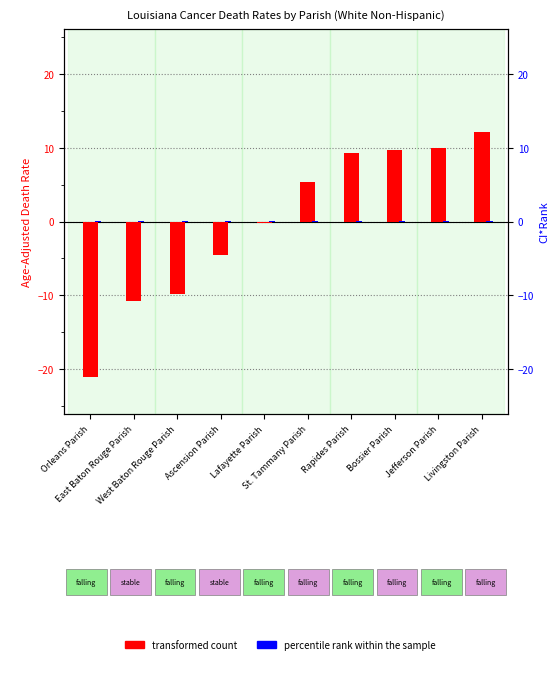

How many percentile rank within the sample values are between 0 and 1?

10